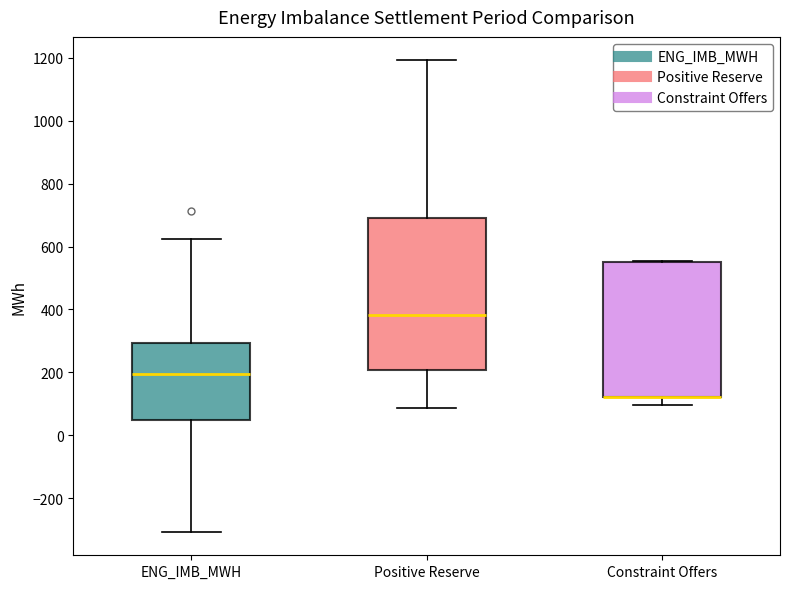

Reading left to right, read every box against the y-axis: the position of its median line, the range the box covers, and the ends of its whiskers. The values are not printed on the chart, so give them approximately, as read against the axis.

ENG_IMB_MWH: median 200, box 40 to 300, whiskers -300 to 620
Positive Reserve: median 380, box 200 to 700, whiskers 80 to 1200
Constraint Offers: median 120 (drawn on the box's lower edge), box 120 to 560, whiskers 100 to 560